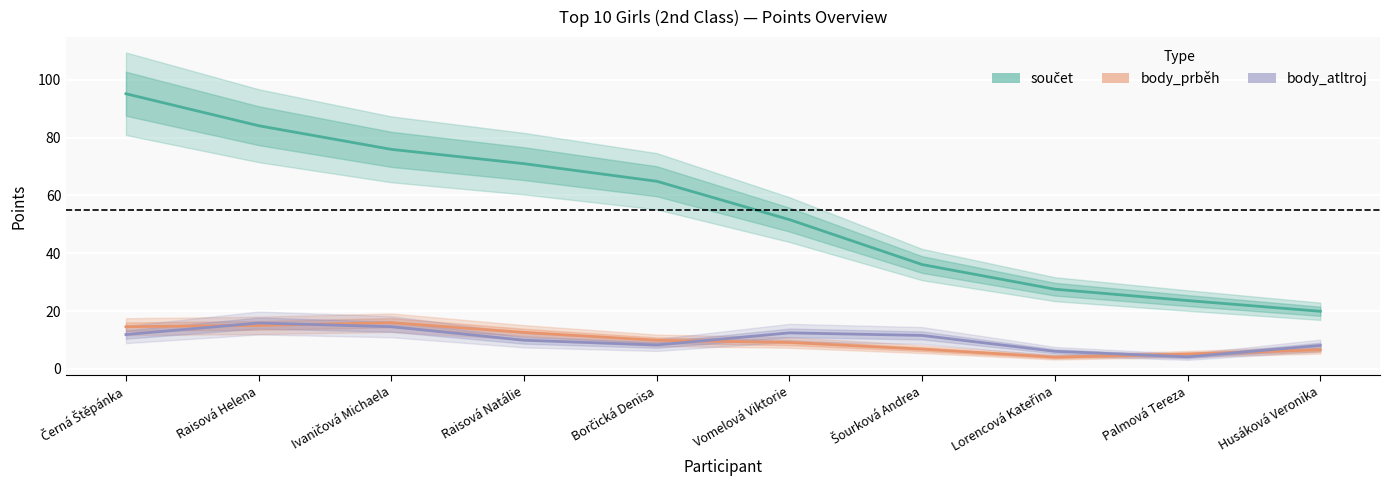

Reading left to right, list all the values displayed in this chart.

součet: 95.2	84.1	75.9	71.0	64.9	51.6	36.1	27.6	23.6	19.9
body_prběh: 14.6	15.1	16.0	12.6	9.9	9.1	6.8	4.1	5.2	6.6
body_atltroj: 11.9	15.9	14.6	9.9	8.3	12.5	11.6	6.1	4.2	8.1